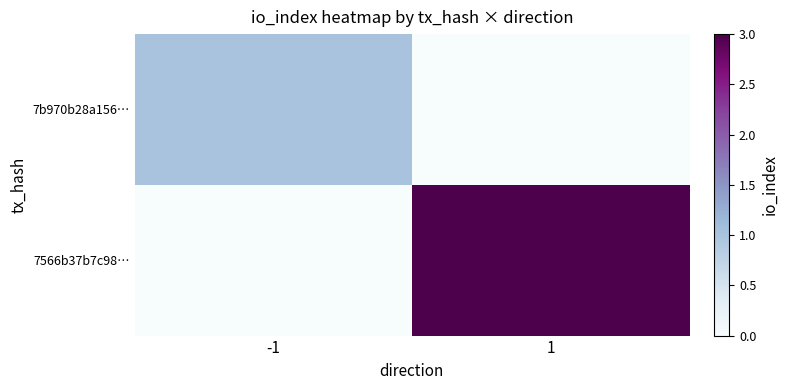

Which has a higher value, 1 or -1?

-1